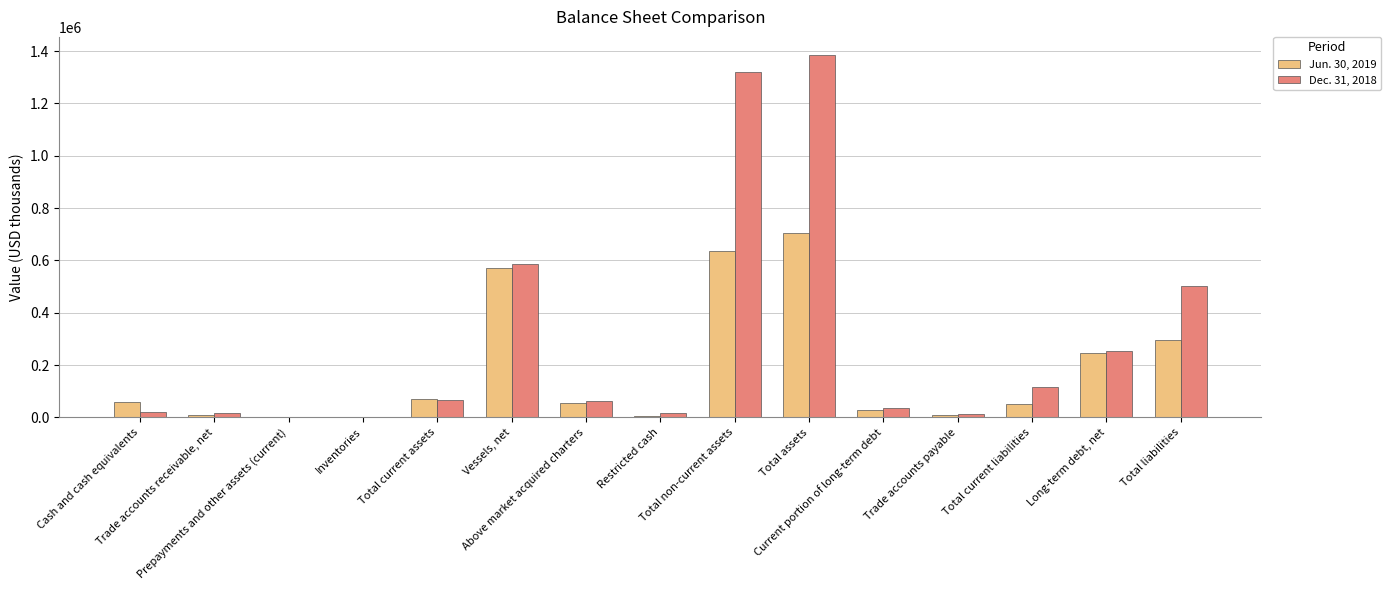

True or false: Dec. 31, 2018 has a value of 37479 at Current portion of long-term debt.

True